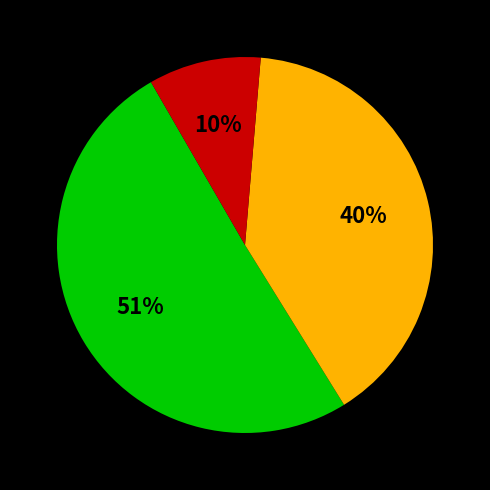

To the nearest percent, what is the average slice percentage?

33%